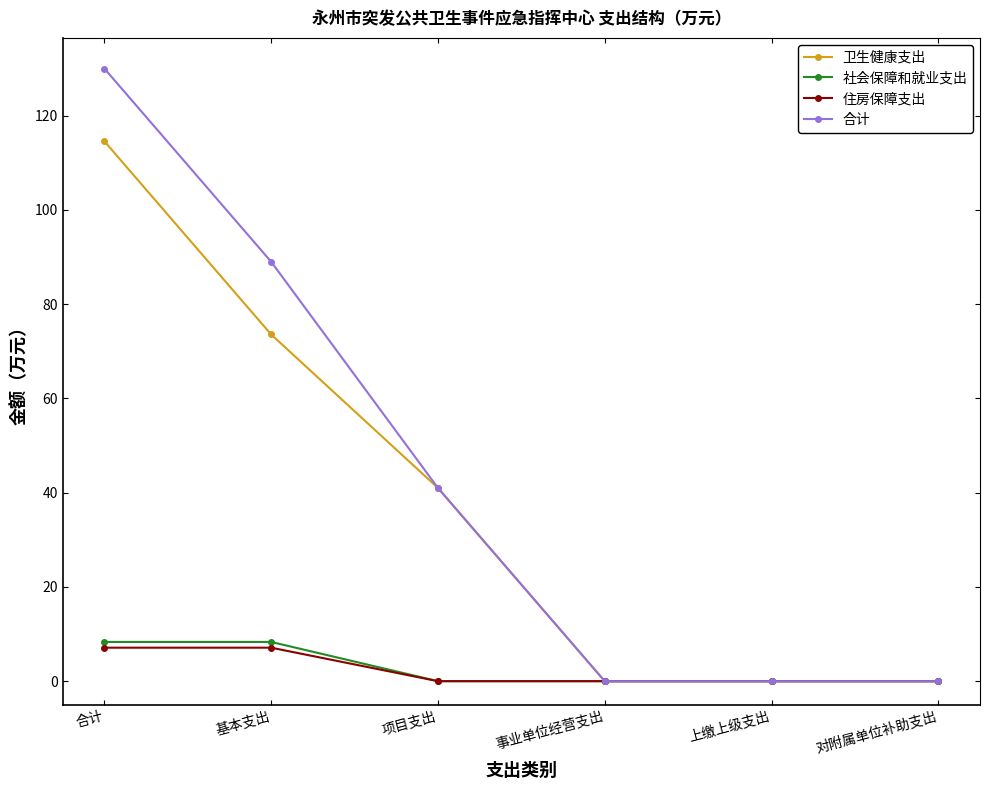

The value of 住房保障支出 at 基本支出 is 7.1. True or false?

True